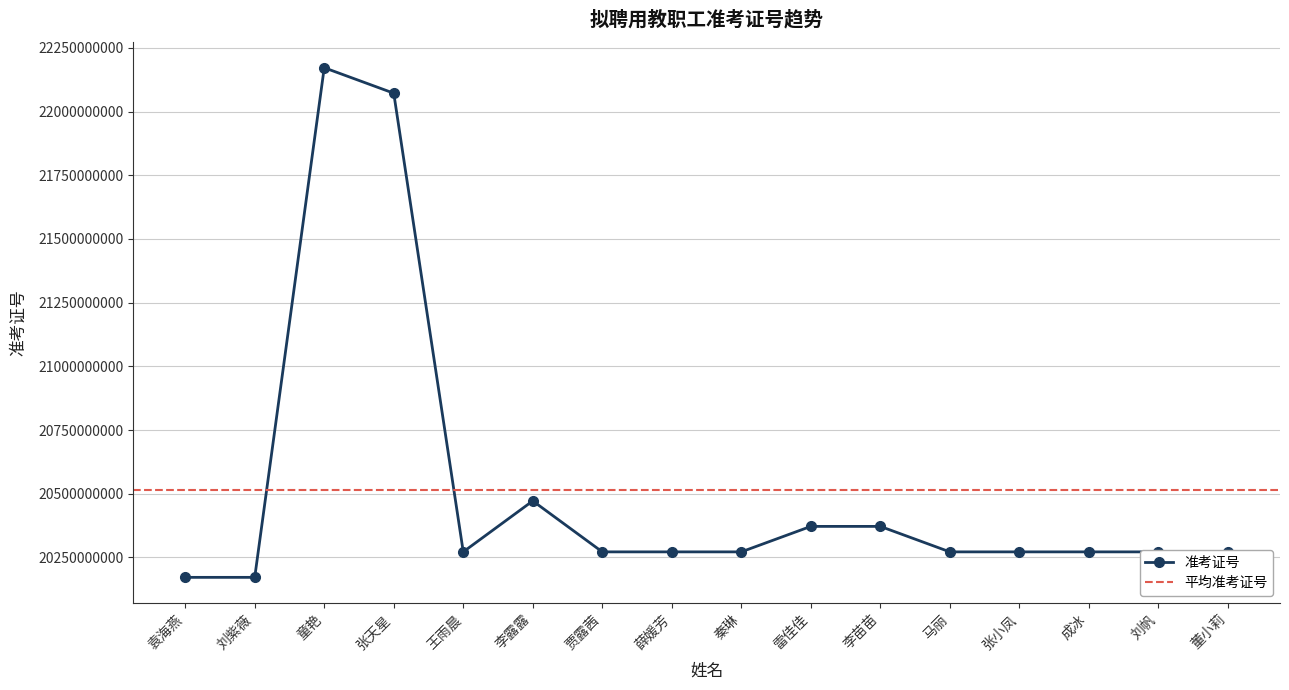

Rank the categories by value from lowest to highest.

袁海燕, 刘紫薇, 秦琳, 贾露茜, 薛媛芳, 王雨晨, 成冰, 张小凤, 马丽, 董小莉, 刘帆, 雷佳佳, 李苗苗, 李露露, 张天星, 童艳